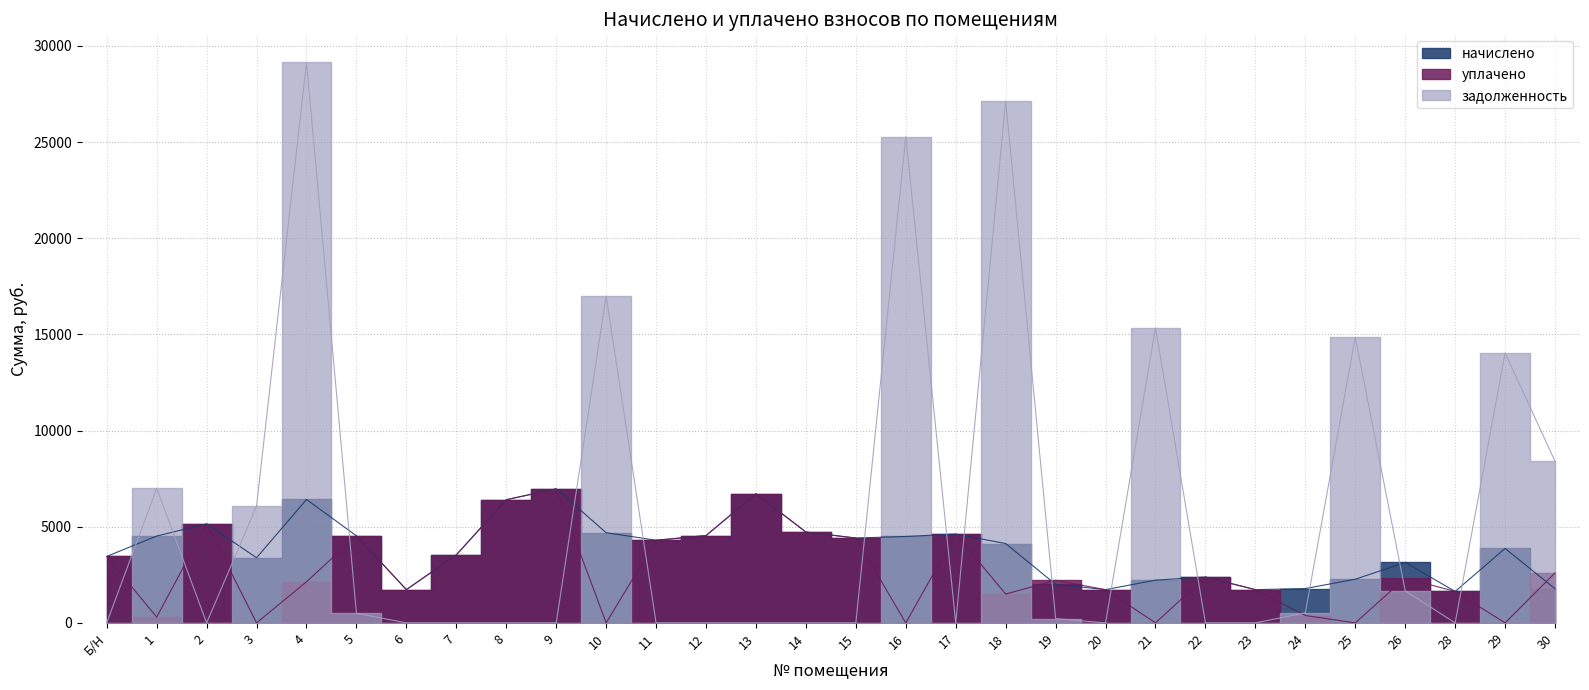

Which series has the largest range (max minus min)?

задолженность